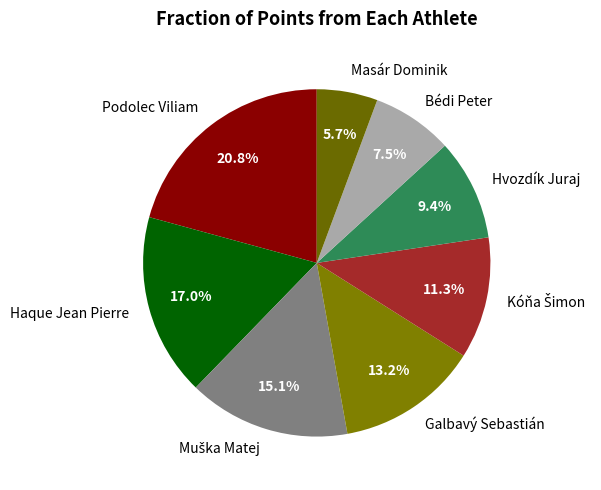

Count the number of slices in the pie.

8